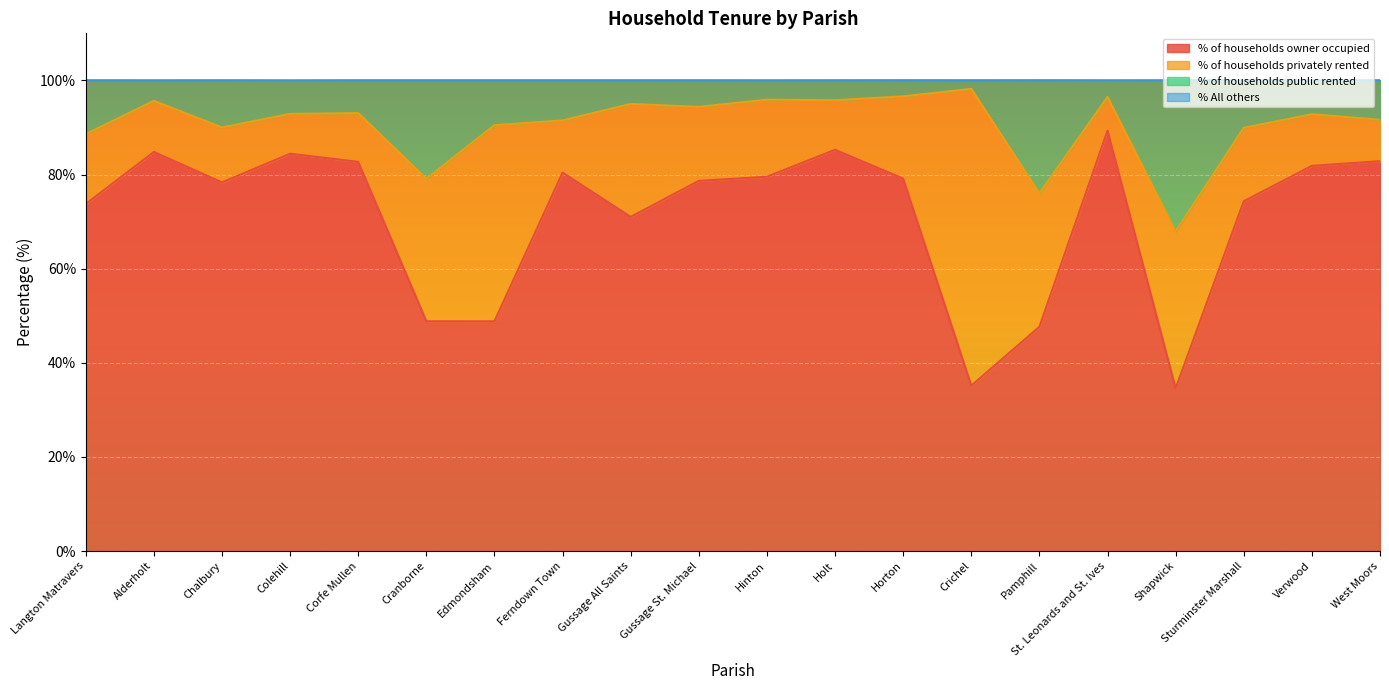

Which has a higher value, Gussage All Saints or St. Leonards and St. Ives?

St. Leonards and St. Ives